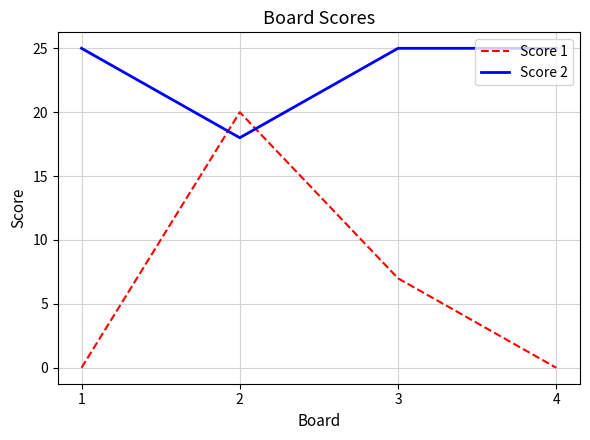

Is it true that Score 1 equals 0 at 4?

True